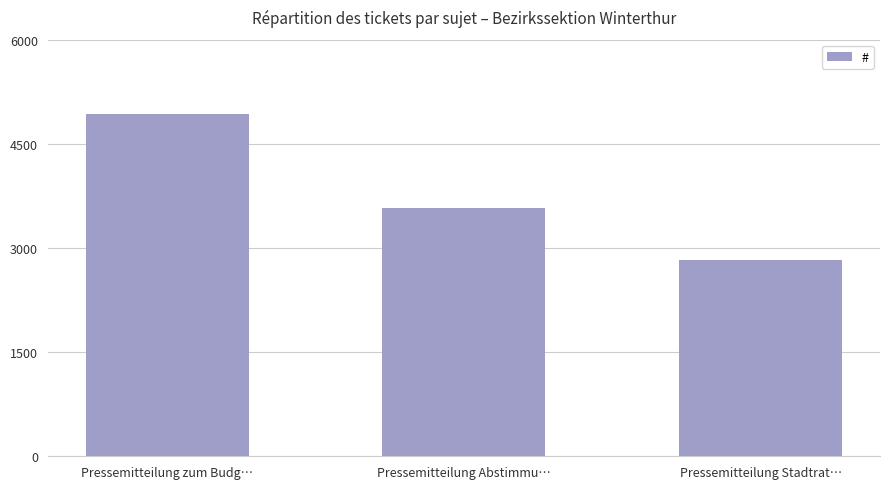

What is the change in value from Pressemitteilung zum Budg… to Pressemitteilung Stadtrat…?

-2102